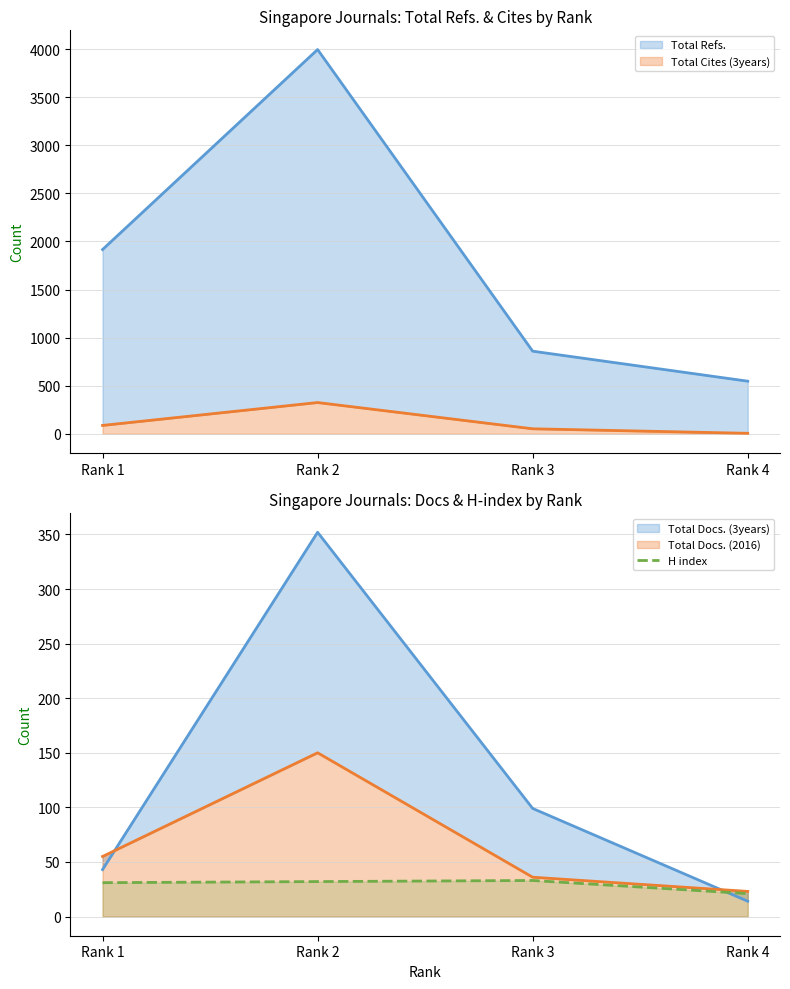

Reading left to right, list all the values displayed in this chart.

Total Refs.: Rank 1=1916	Rank 2=3996	Rank 3=859	Rank 4=547
Total Cites (3years): Rank 1=87	Rank 2=325	Rank 3=52	Rank 4=5
Total Docs. (3years): Rank 1=43	Rank 2=352	Rank 3=99	Rank 4=14
Total Docs. (2016): Rank 1=55	Rank 2=150	Rank 3=36	Rank 4=23
H index: Rank 1=31	Rank 2=32	Rank 3=33	Rank 4=21